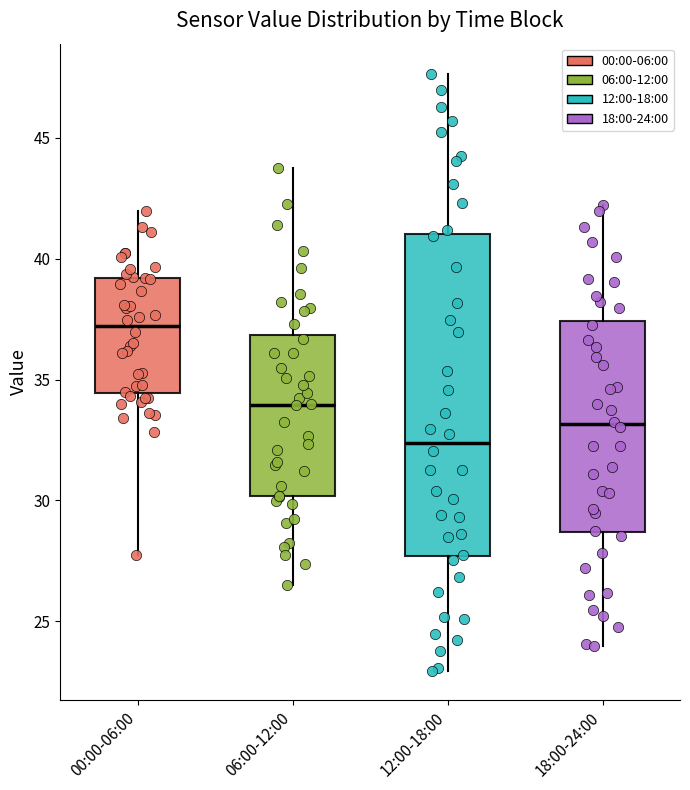

Where is the upper edge of the box for 00:00-06:00 on the y-axis? The values are not printed on the chart, so give them approximately, as read against the axis.

39.0